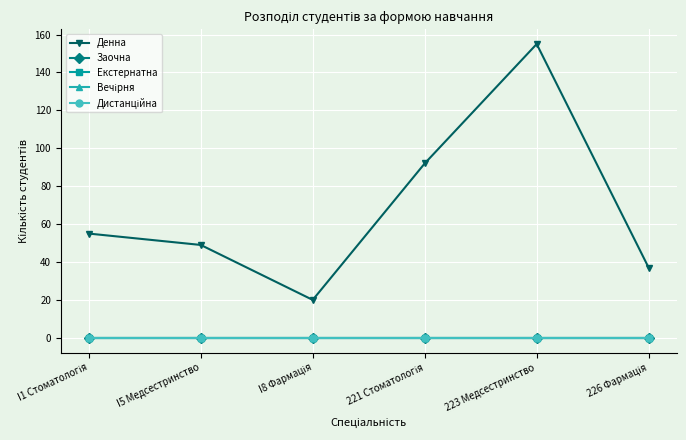

The value of Вечірня at I5 Медсестринство is 0. True or false?

True